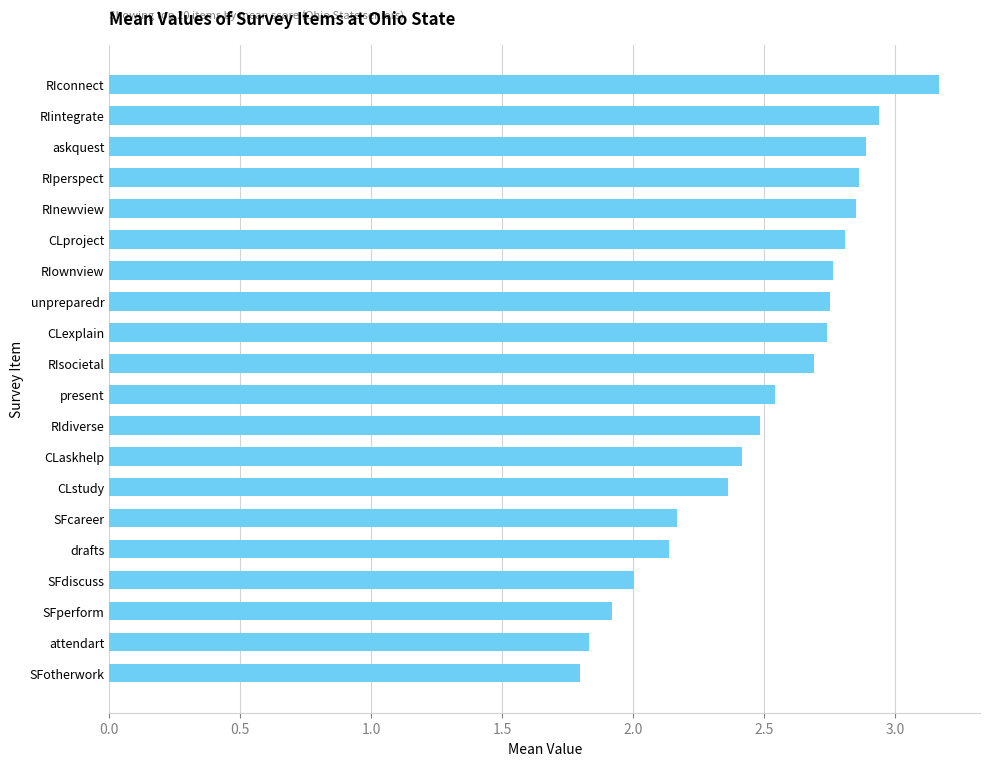

What is the difference between the values at present and SFdiscuss?

0.5